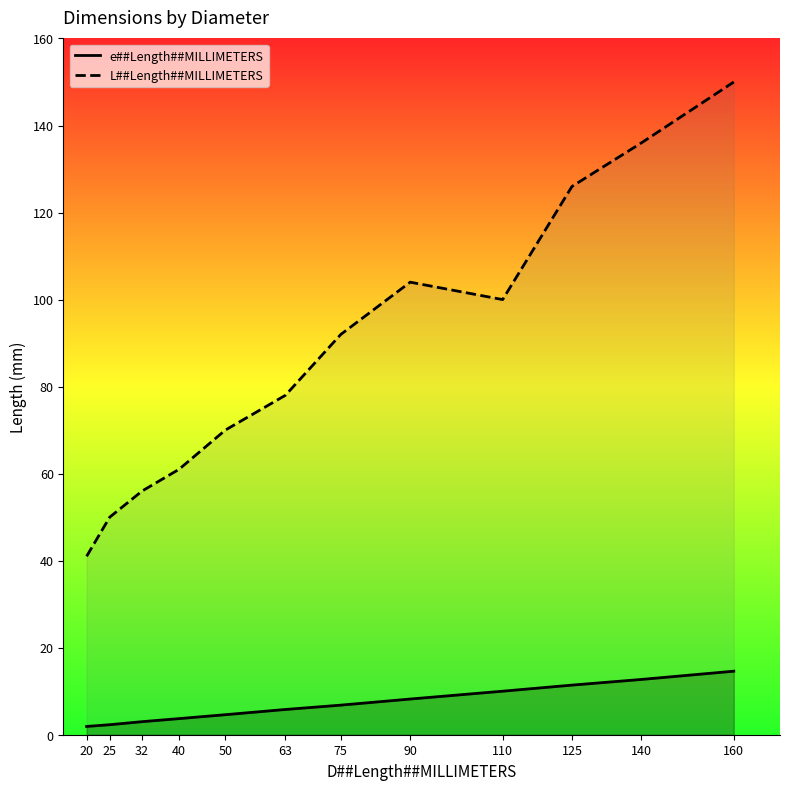

What is the value of the L##Length##MILLIMETERS point at the 5th from the left?

70.0